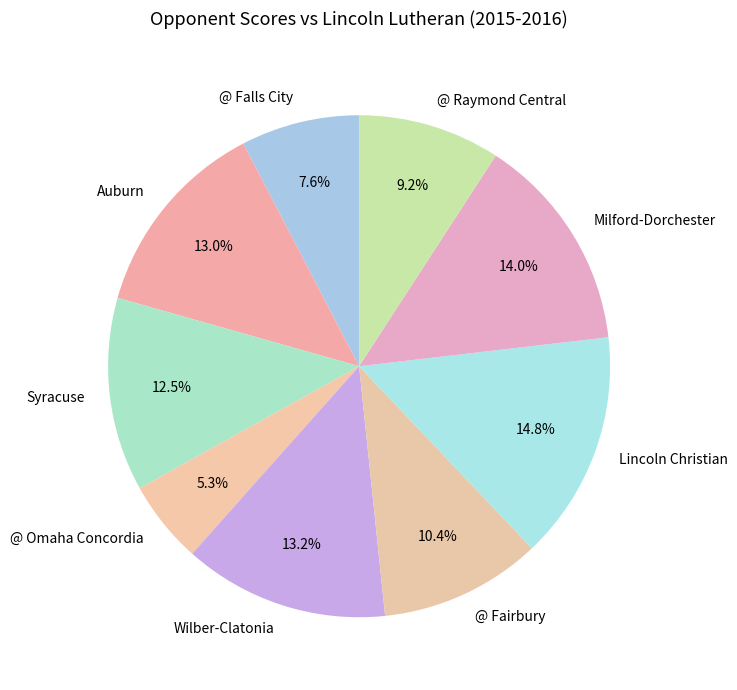

Which has a higher value, @ Omaha Concordia or @ Falls City?

@ Falls City